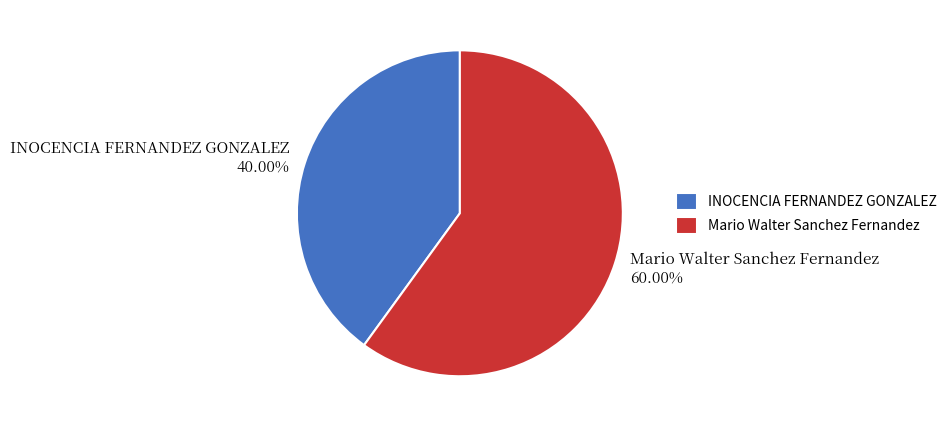

Which category has the biggest portion of the pie?

Mario Walter Sanchez Fernandez